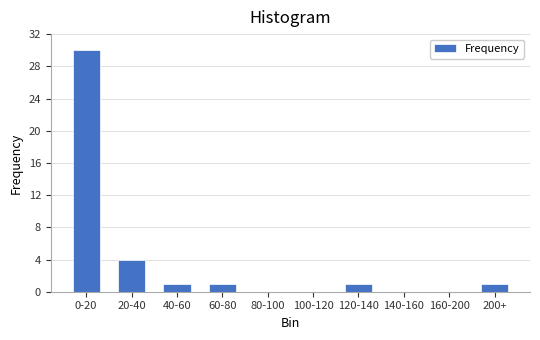

Reading right to left, what are all the values shown in this chart?

200+=1	160-200=0	140-160=0	120-140=1	100-120=0	80-100=0	60-80=1	40-60=1	20-40=4	0-20=30